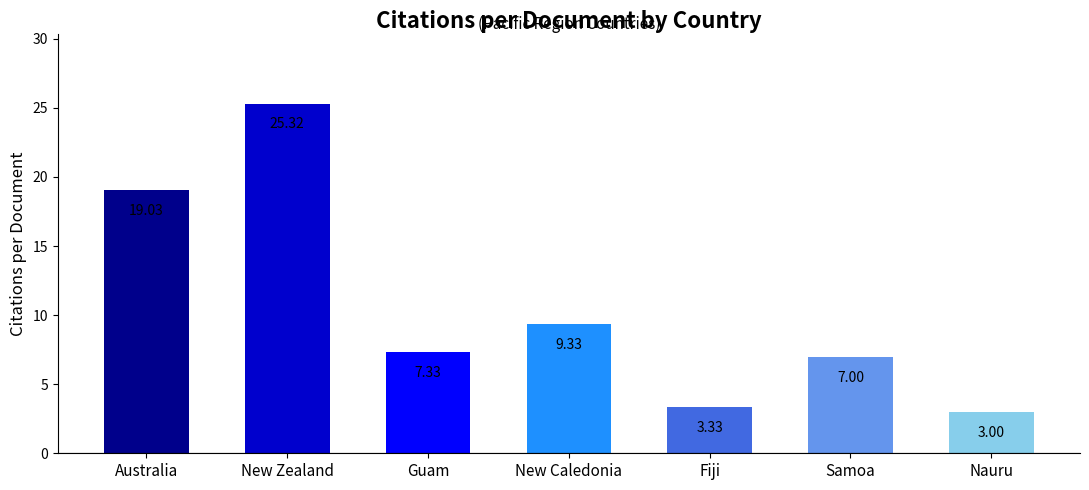

Rank the categories by value from lowest to highest.

Nauru, Fiji, Samoa, Guam, New Caledonia, Australia, New Zealand